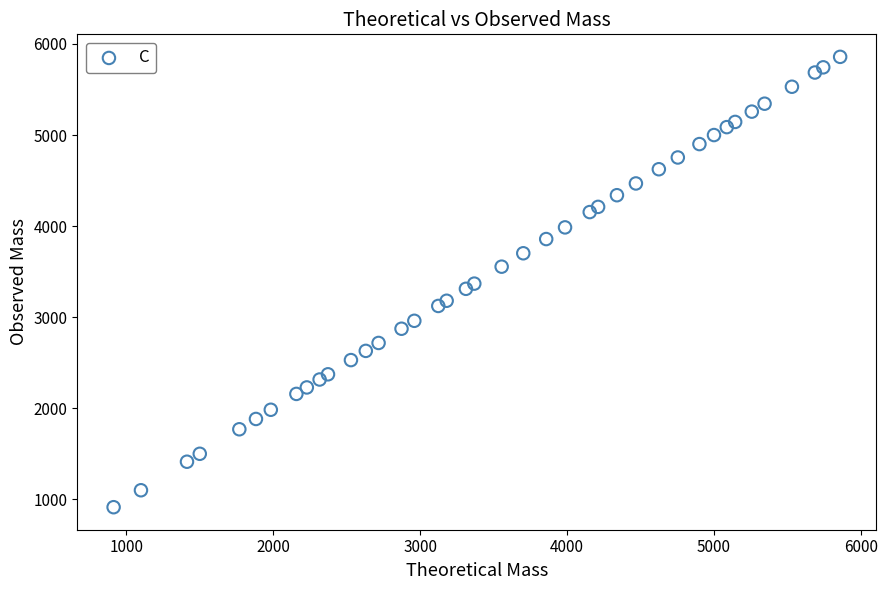

What is the range of Y values (max minus min)?

4943.4